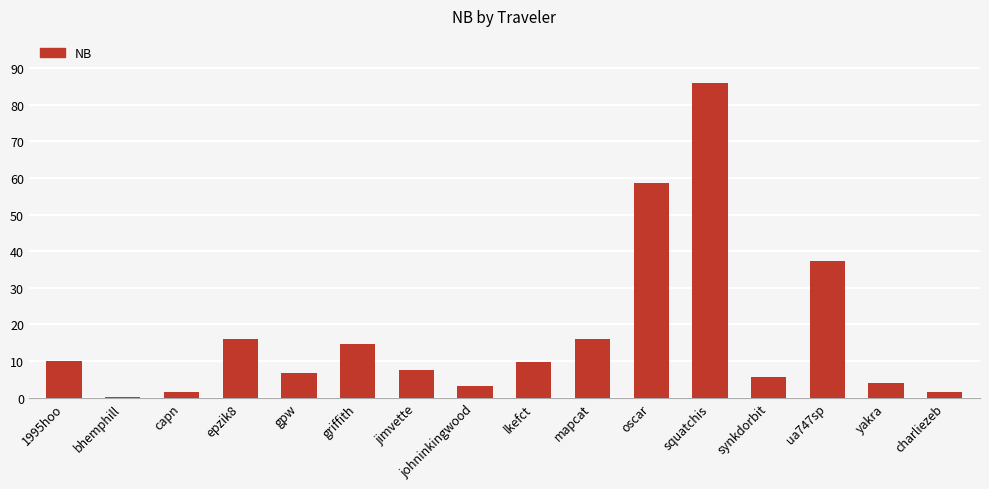

The value at squatchis is 142.4. True or false?

False